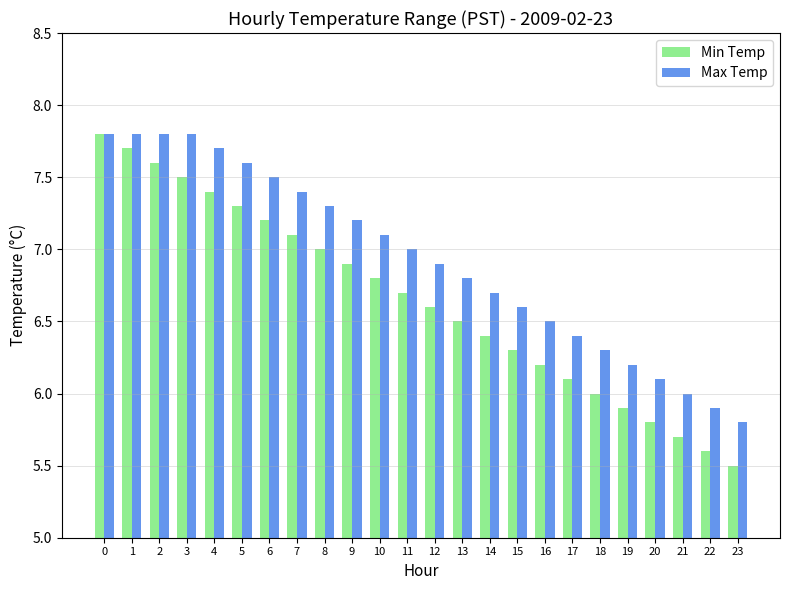

What is the difference between the Max Temp values at 9 and 15?

0.6